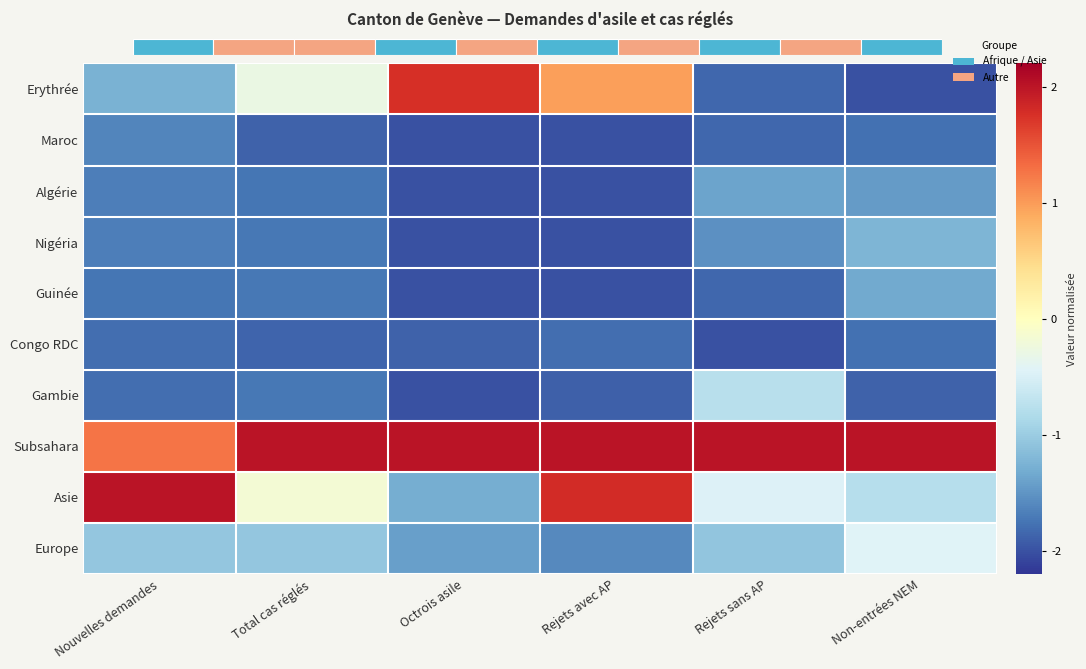

What is the average value of the Maroc series?

-1.9